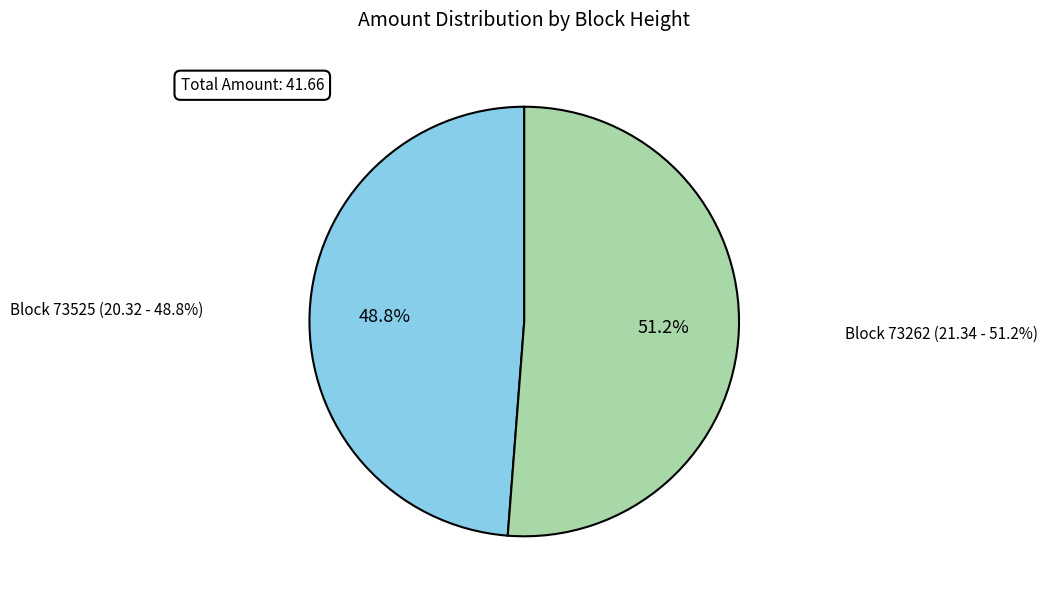

Between 73262 and 73525, which is larger?

73262